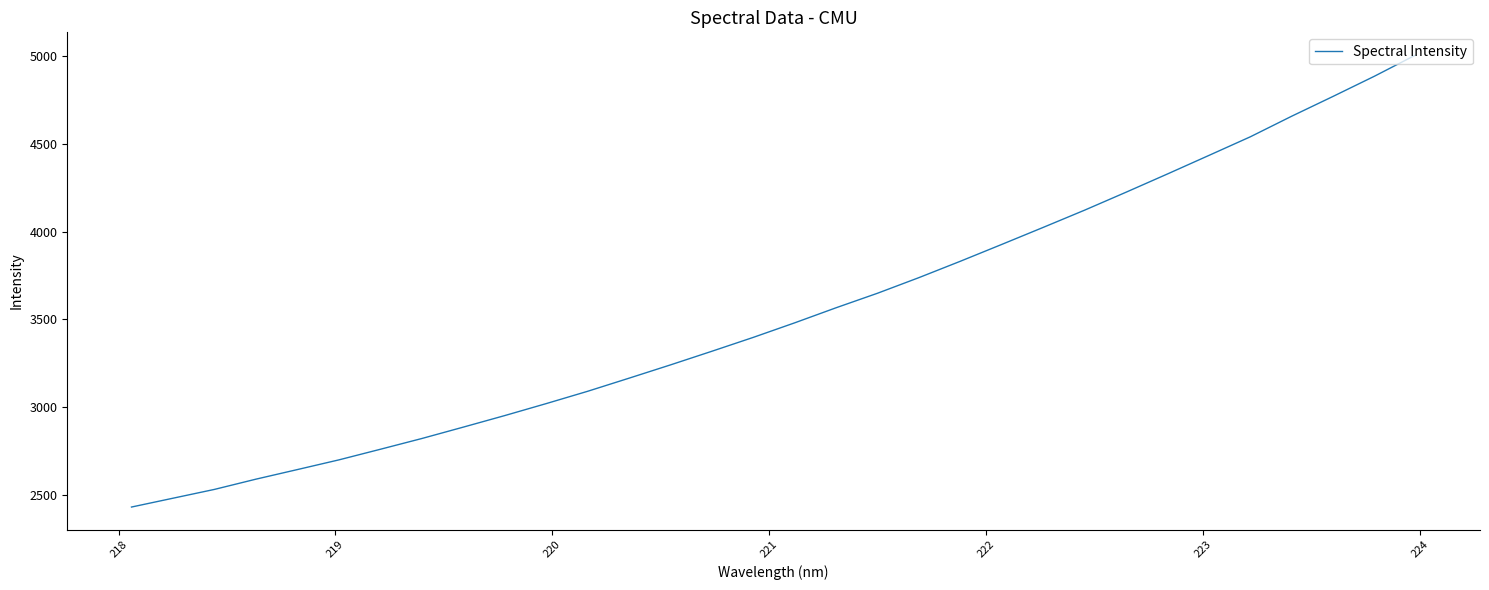

What is the greatest value displayed?

5006.5